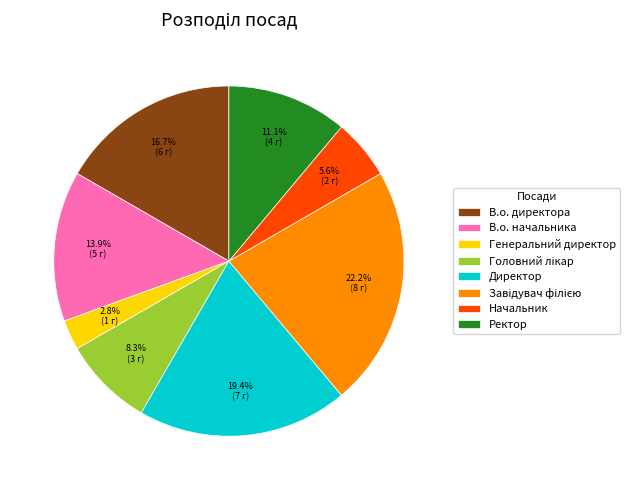

To the nearest percent, what percentage of the pie is В.о. директора?

17%